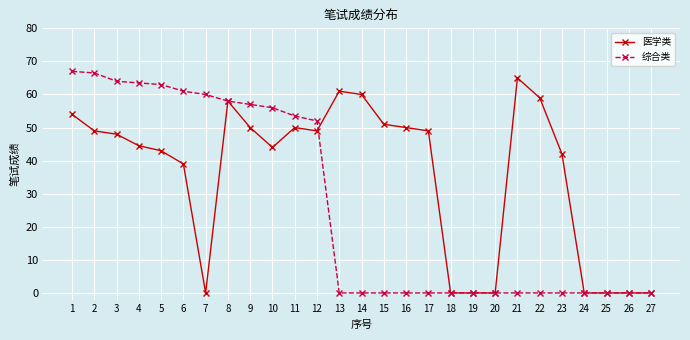

What is the value of the 综合类 point at the 10th from the left?

56.0